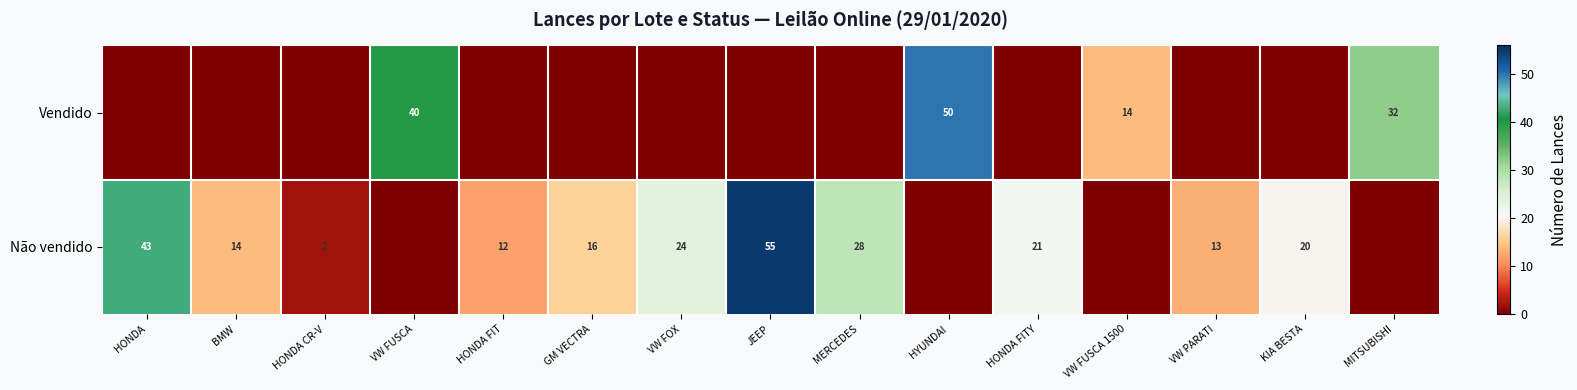

The value of Não vendido at HONDA FIT is 6. True or false?

False